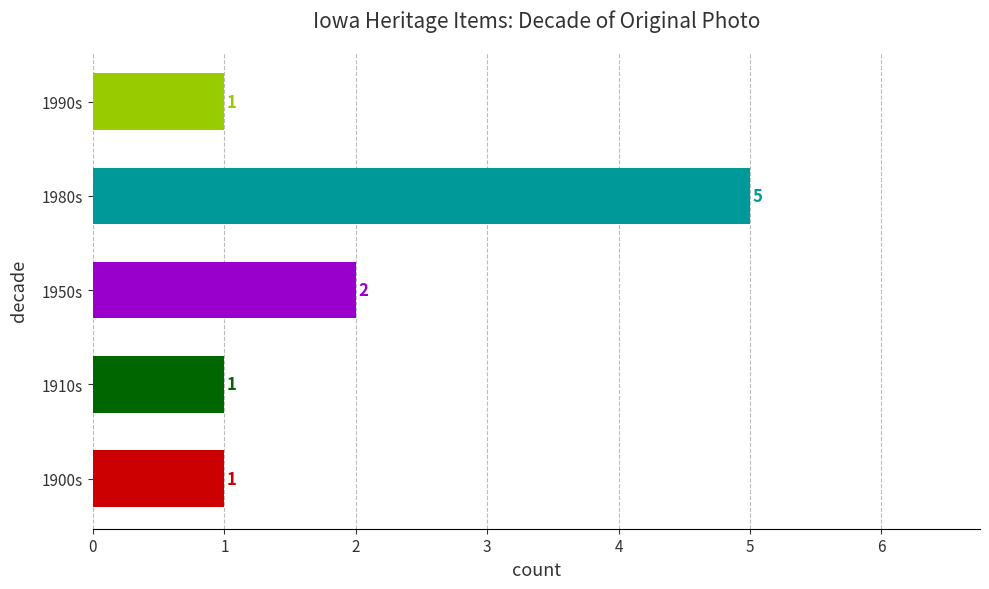

At which label is the value closest to 3?

1950s